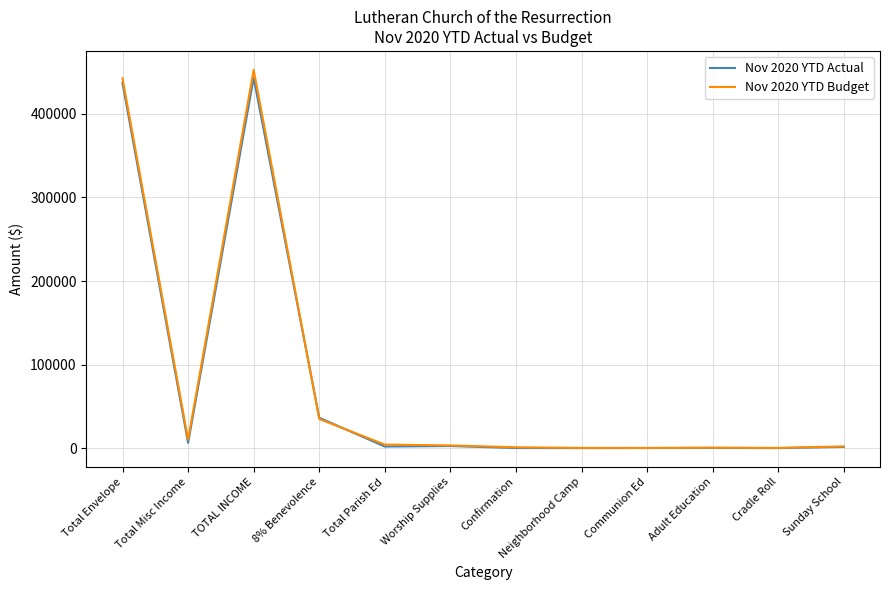

What is the maximum value shown in the chart?

452776.5